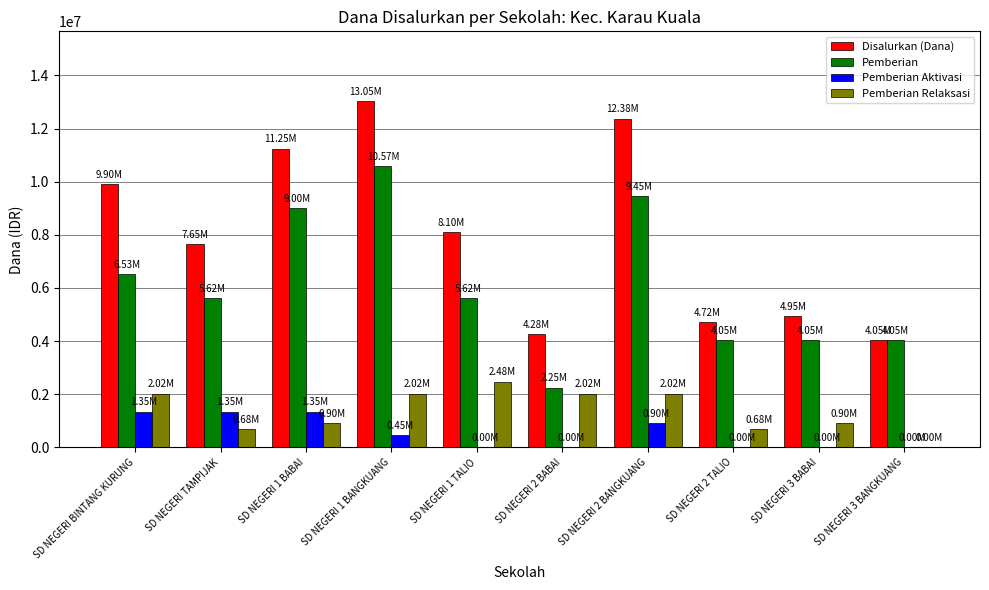

Between SD NEGERI TAMPIJAK and SD NEGERI 1 BANGKUANG, which series saw the biggest shift?

Disalurkan (Dana)